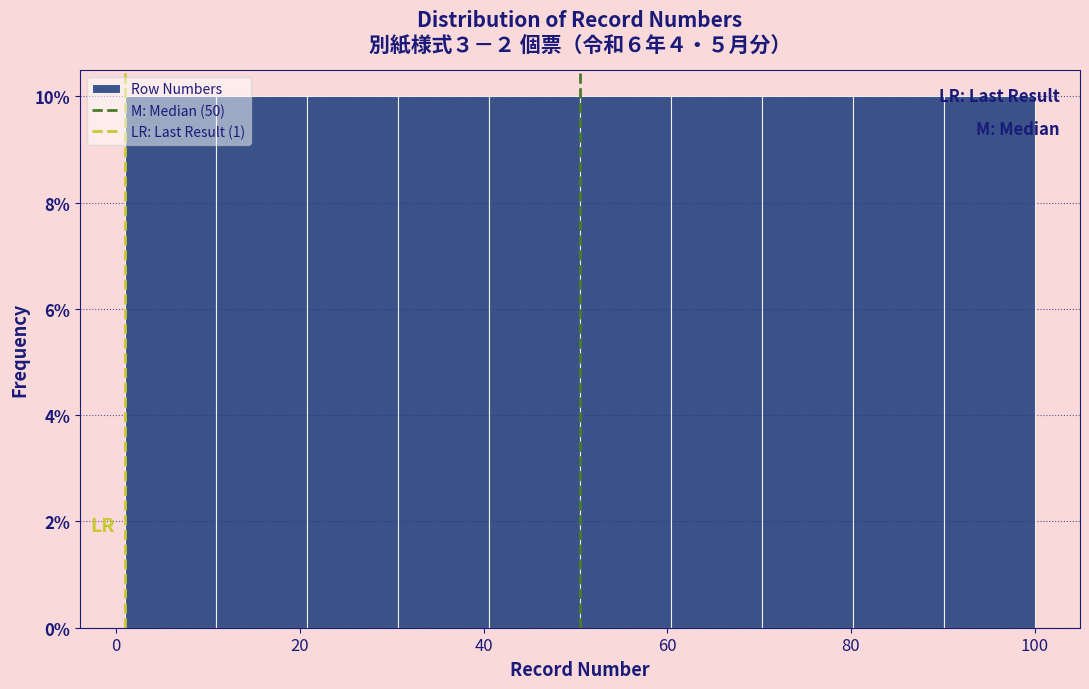

What is the height of the bar covering 30 to 40 on the x-axis? Neither the bar edges nor the heights are printed on the chart, so give them approximately, as read against the axes.

10